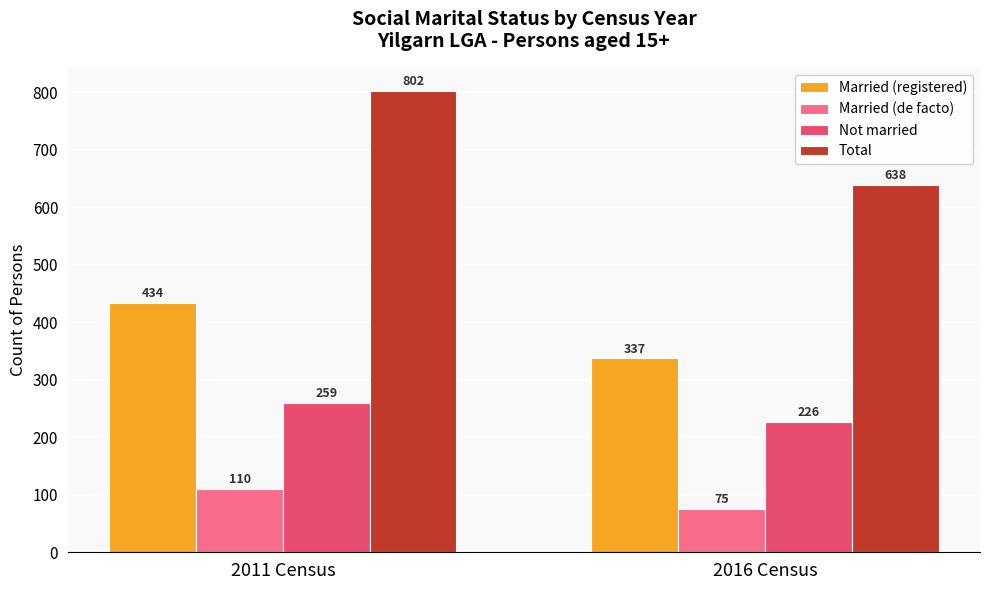

At 2011 Census, list the series in order from largest to smallest.

Total, Married (registered), Not married, Married (de facto)